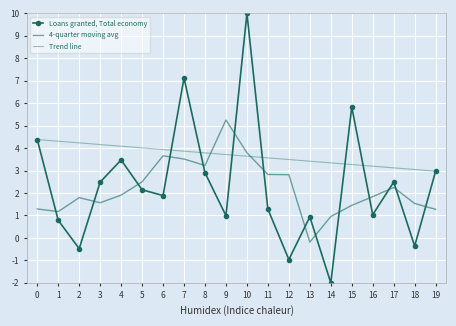

How many data points in Loans granted, Total economy are above 2?

10